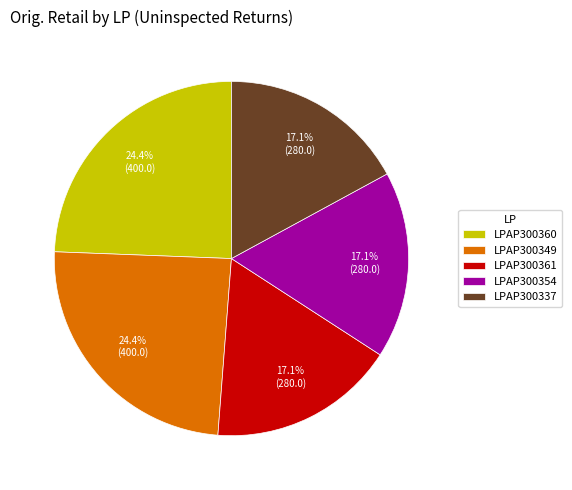

What portion of the pie excludes LPAP300349?

75.6%